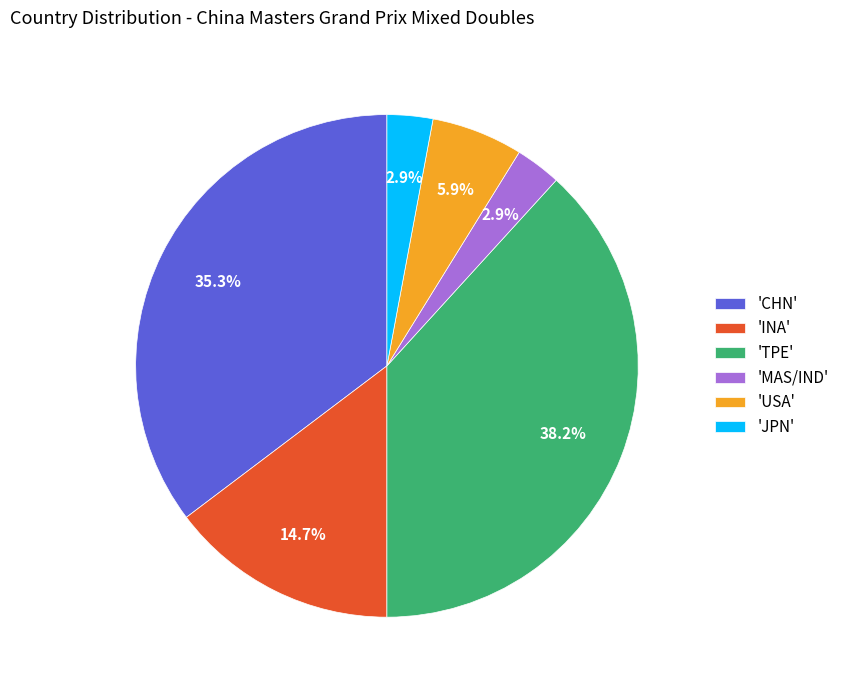

Which category has the biggest portion of the pie?

'TPE'